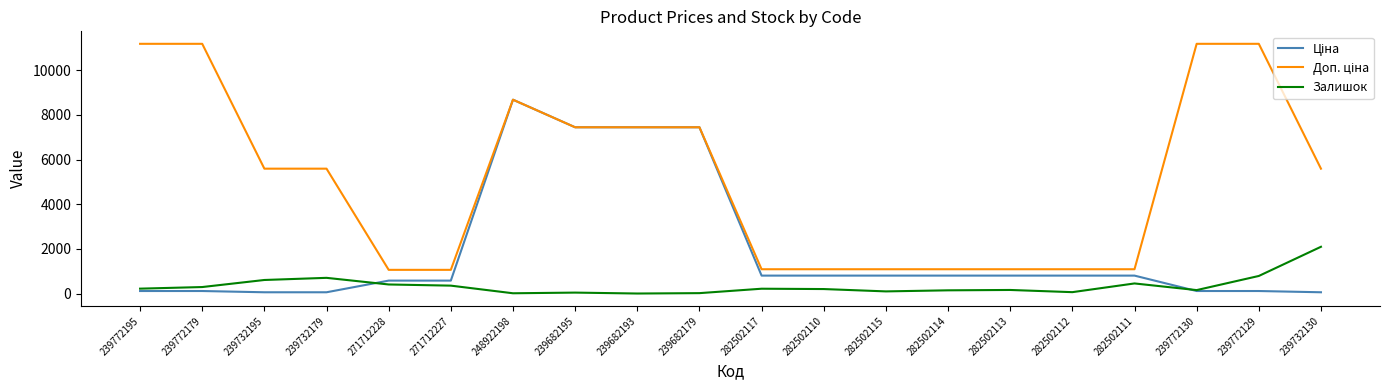

At which label does Залишок reach its peak?

239732130